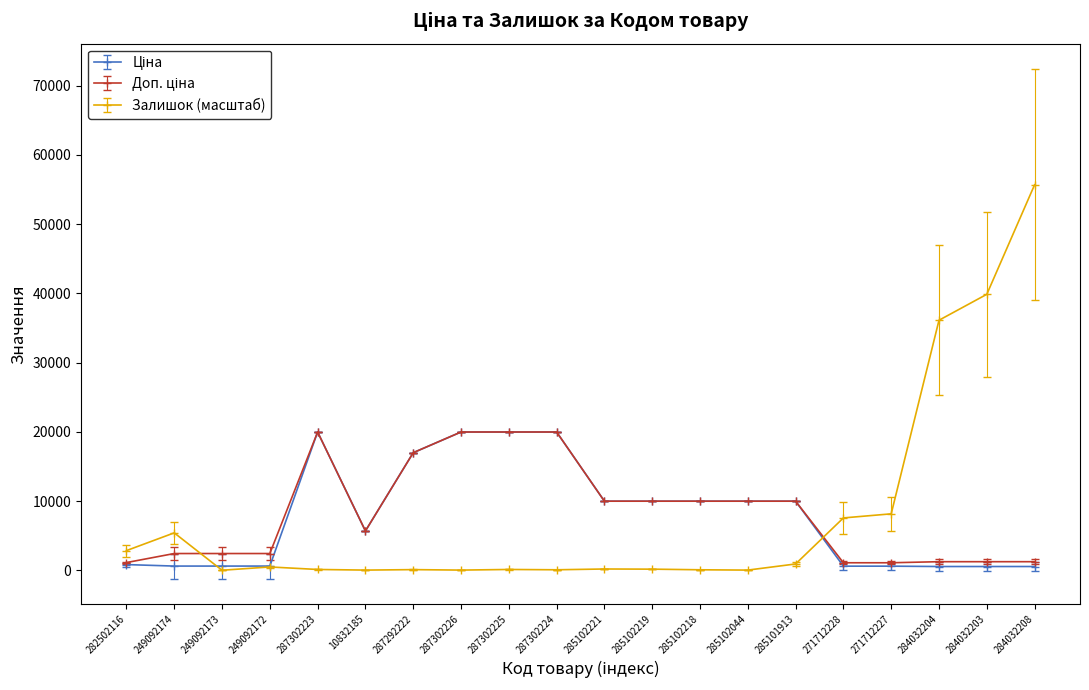

At which category is the sum across all series the highest?

284032208